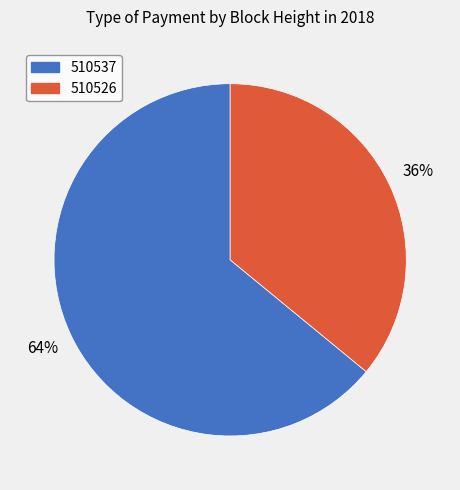

What is the ratio of the value at 510537 to the value at 510526?

1.8